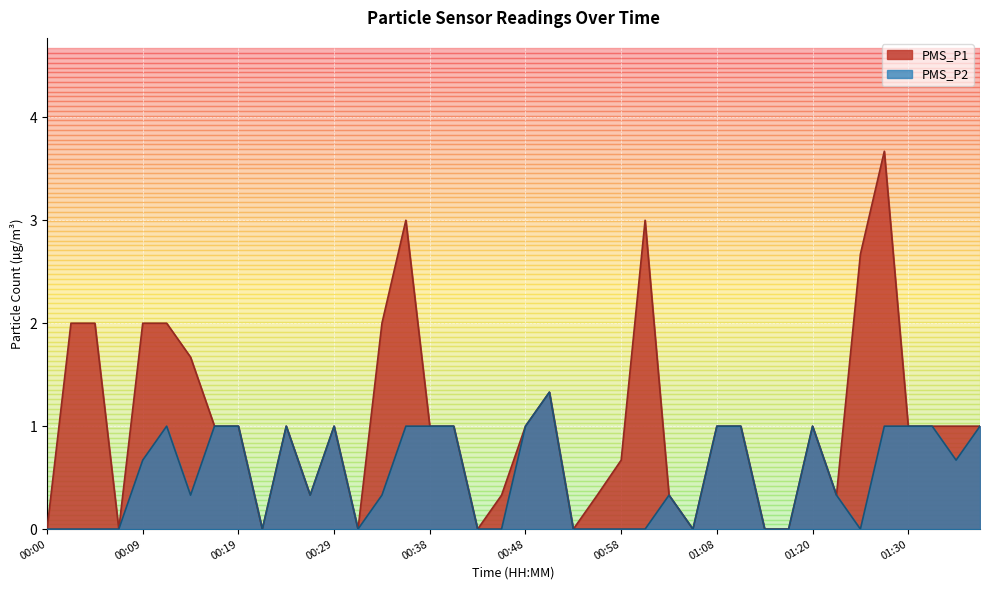

At which category is the sum across all series the highest?

01:27